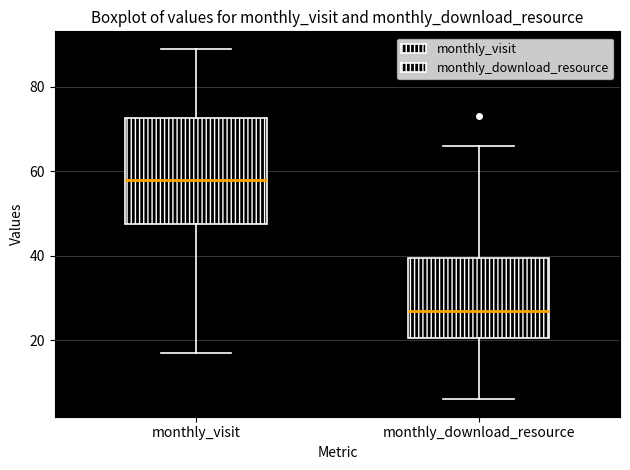

Reading left to right, transcribe this box plot: for each box, give where its median line is, the range the box spans, and where its two whiskers end, as read against the y-axis. The values are not printed on the chart, so give them approximately, as read against the axis.

monthly_visit: median 58, box 48 to 72, whiskers 18 to 90
monthly_download_resource: median 28, box 20 to 40, whiskers 6 to 66